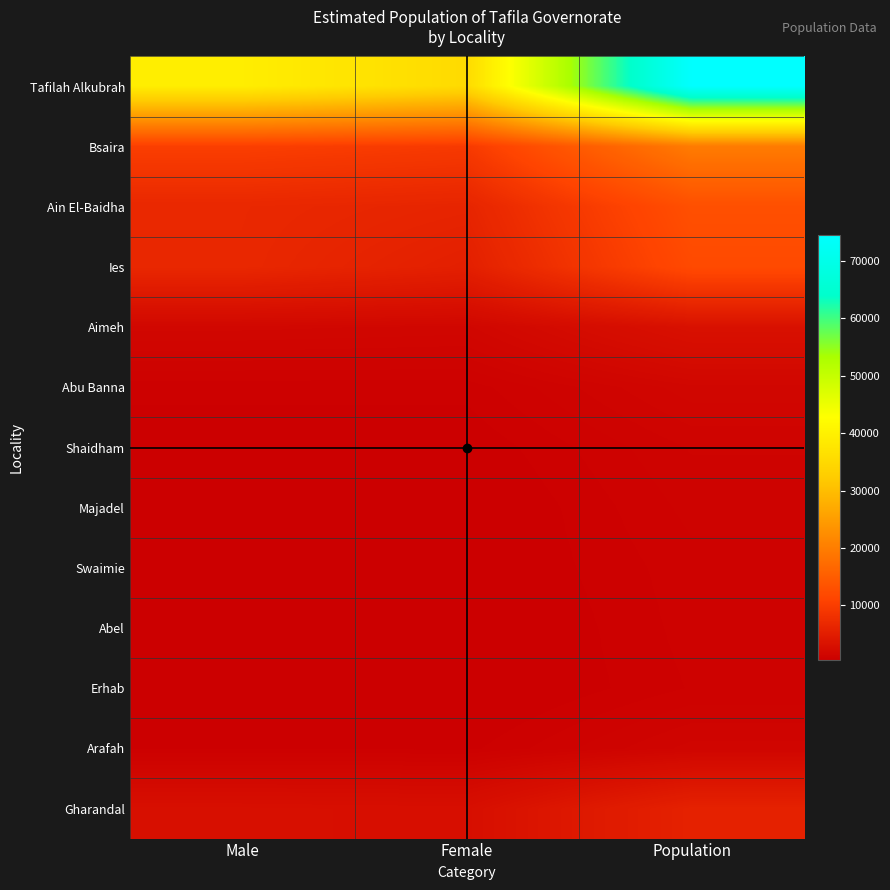

What is the total value across all series at Population?

135881